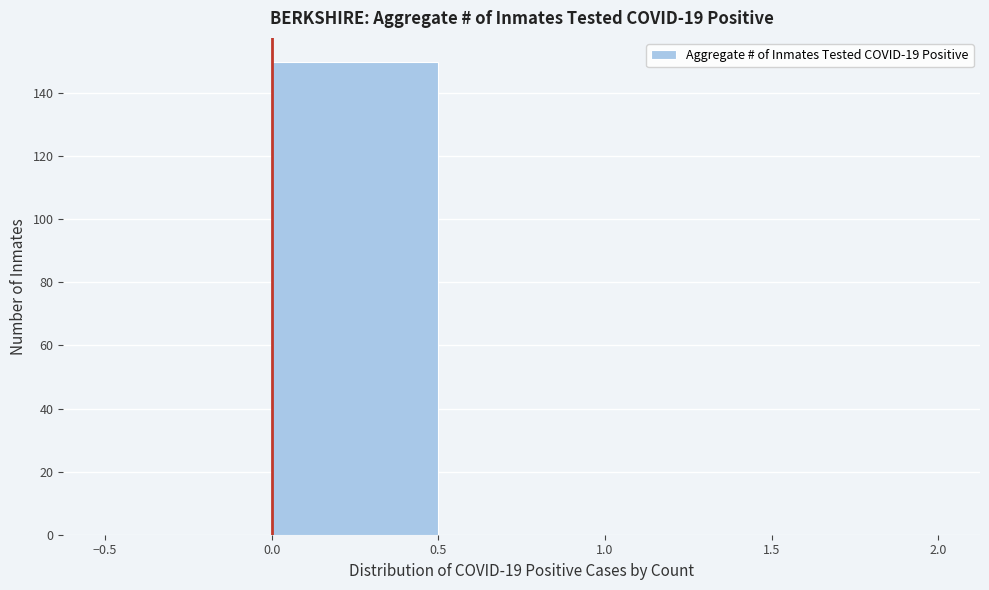

How tall is the bar that spans 0.0 to 0.5 on the x-axis? The values are not printed on the chart, so give them approximately, as read against the axis.

150